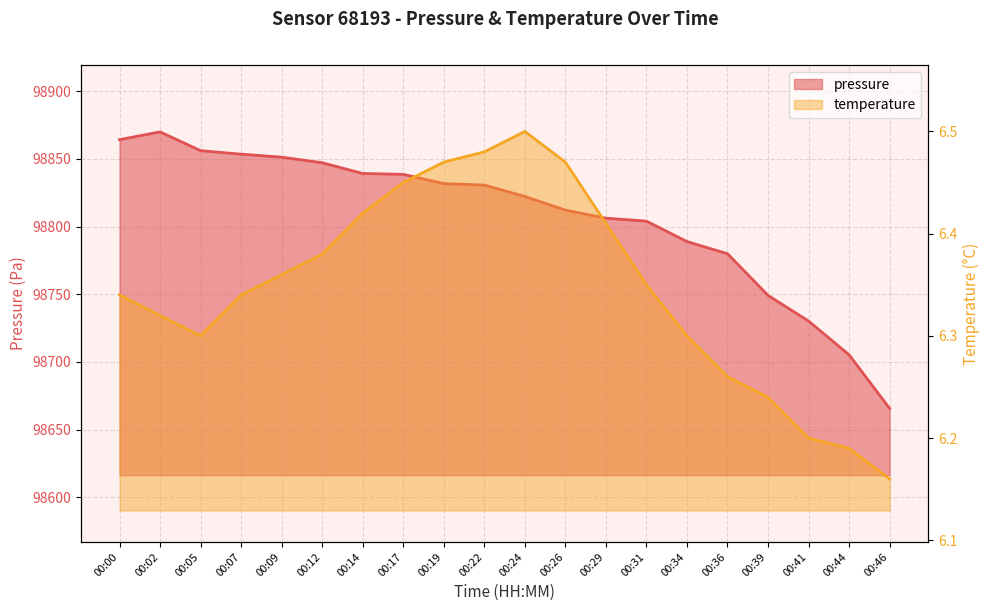

Reading left to right, transcribe all the data shown in this chart.

pressure: 00:00=98864.3	00:02=98870.0	00:05=98856.1	00:07=98853.6	00:09=98851.3	00:12=98847.2	00:14=98839.3	00:17=98838.6	00:19=98831.8	00:22=98830.7	00:24=98822.3	00:26=98812.2	00:29=98806.2	00:31=98804.1	00:34=98789.0	00:36=98780.0	00:39=98749.2	00:41=98730.2	00:44=98705.3	00:46=98665.7
temperature: 00:00=6.3	00:02=6.3	00:05=6.3	00:07=6.3	00:09=6.4	00:12=6.4	00:14=6.4	00:17=6.5	00:19=6.5	00:22=6.5	00:24=6.5	00:26=6.5	00:29=6.4	00:31=6.3	00:34=6.3	00:36=6.3	00:39=6.2	00:41=6.2	00:44=6.2	00:46=6.2